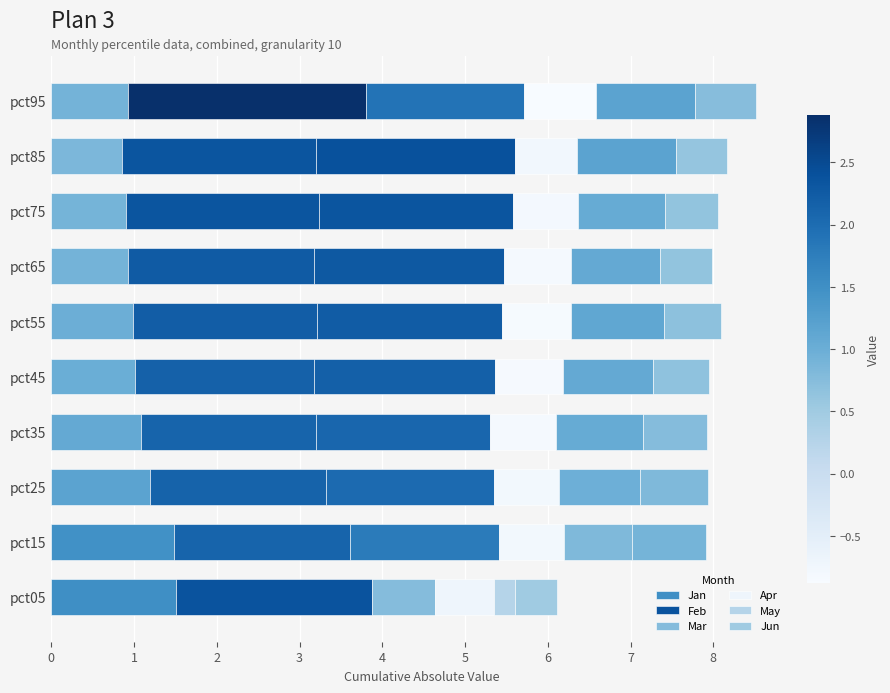

How many data points does each series have?

10